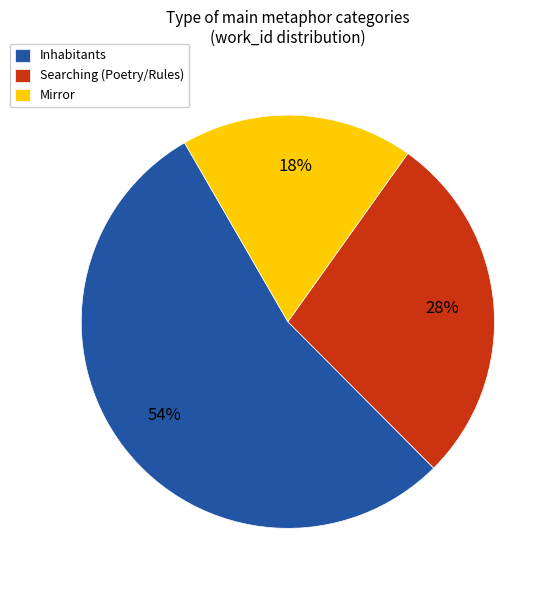

What is the ratio of the value at Mirror to the value at Inhabitants?

0.3